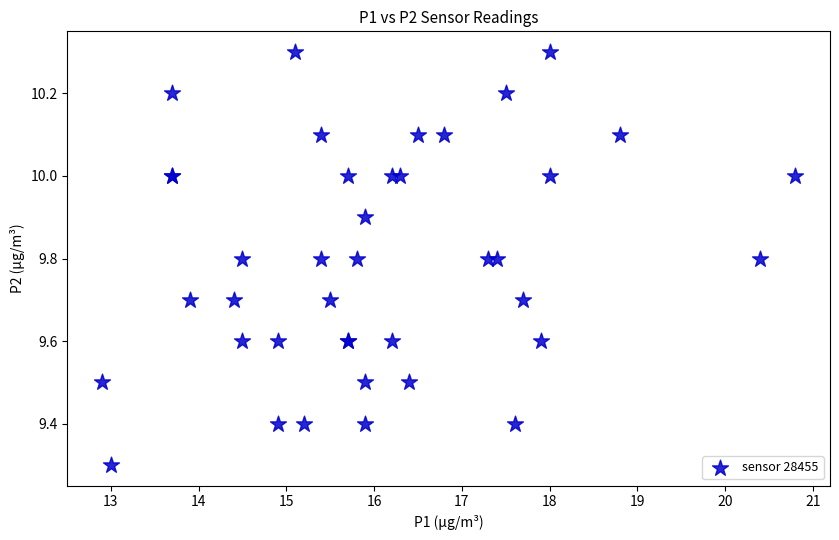

What Y value in the scatter plot is closest to 9?

9.3